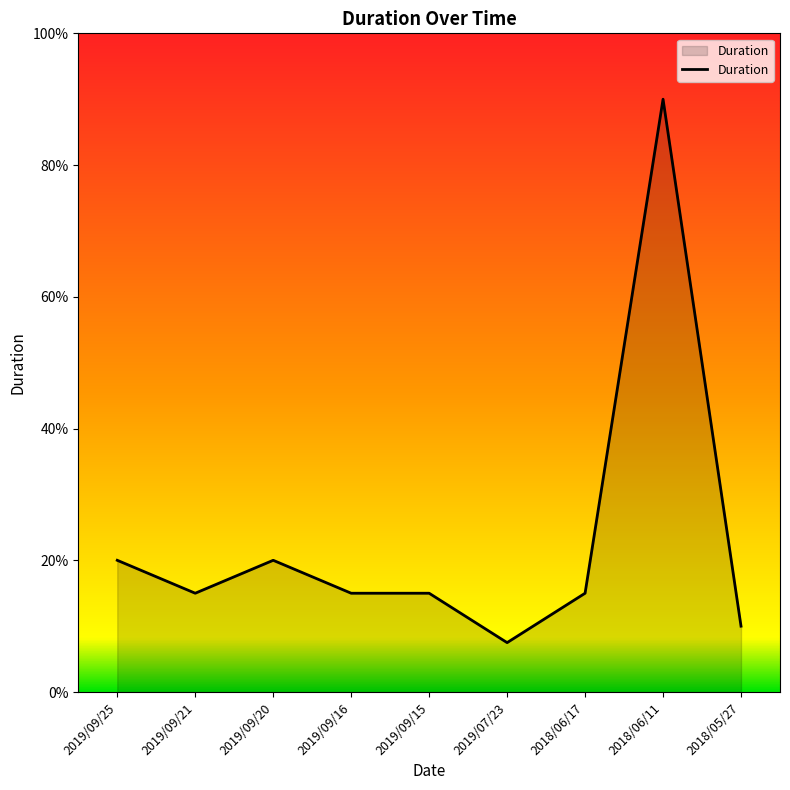

Does the chart have visible grid lines?

No